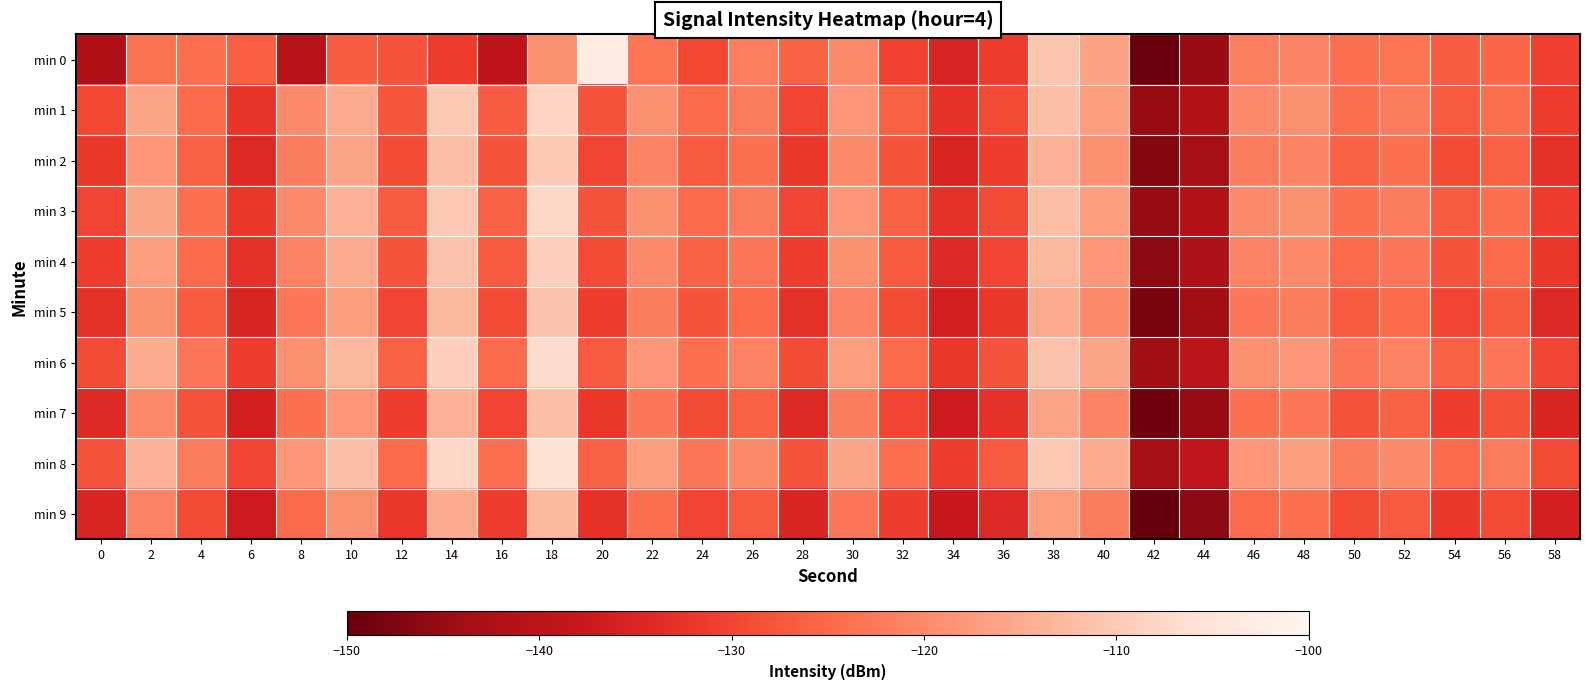

Between 6 and 8, which series saw the biggest shift?

min 0